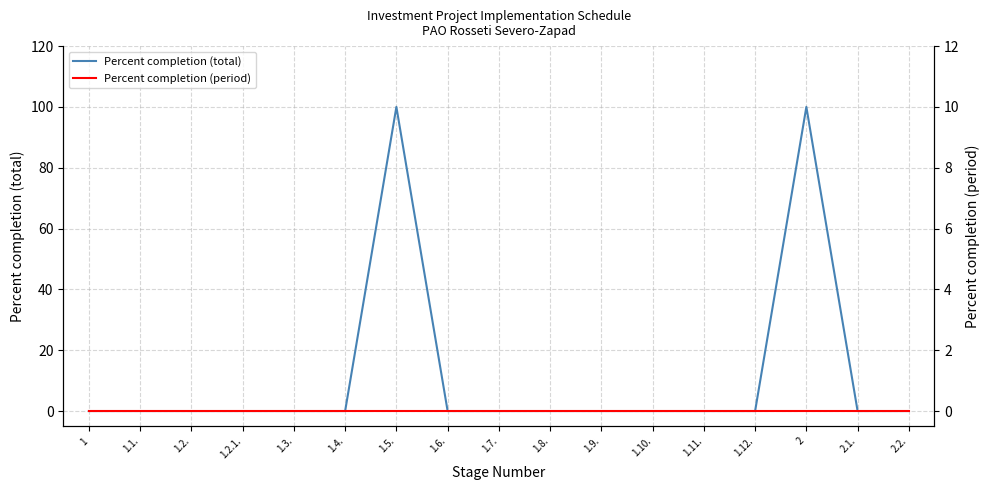

Between 1.3. and 2, which series saw the biggest shift?

Percent completion (total)